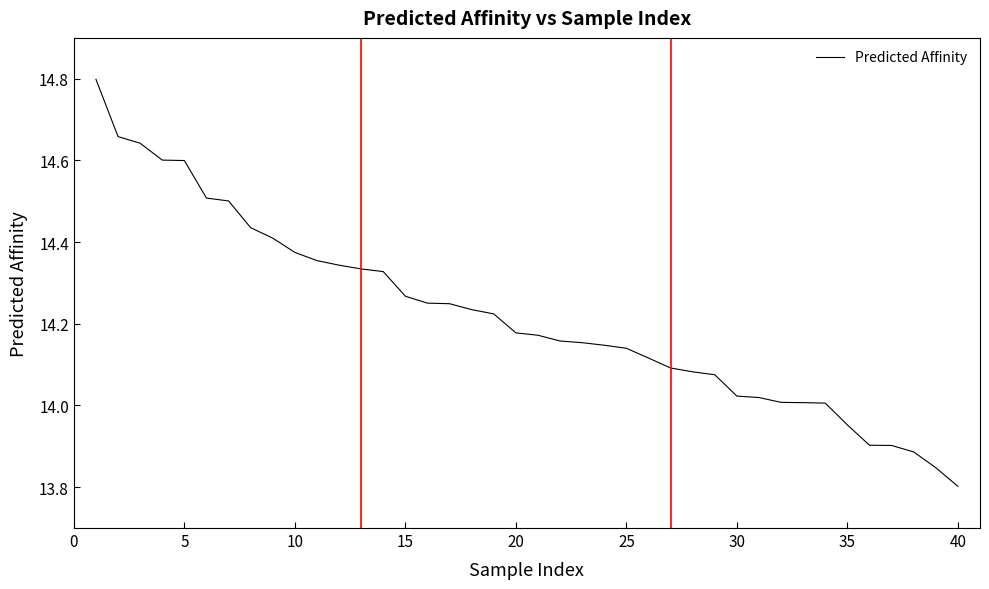

What is the greatest value displayed?

14.8